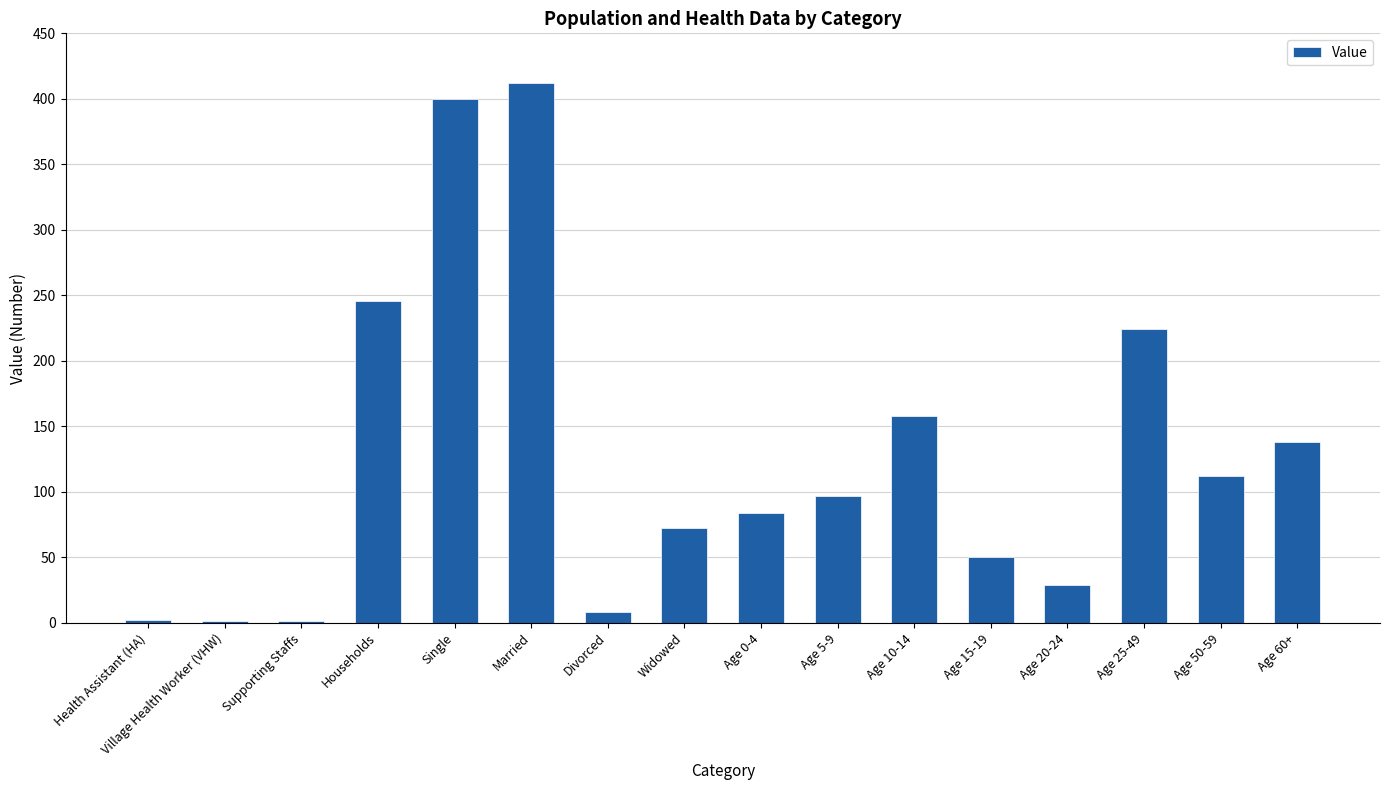

What is the change in value from Married to Age 60+?

-274